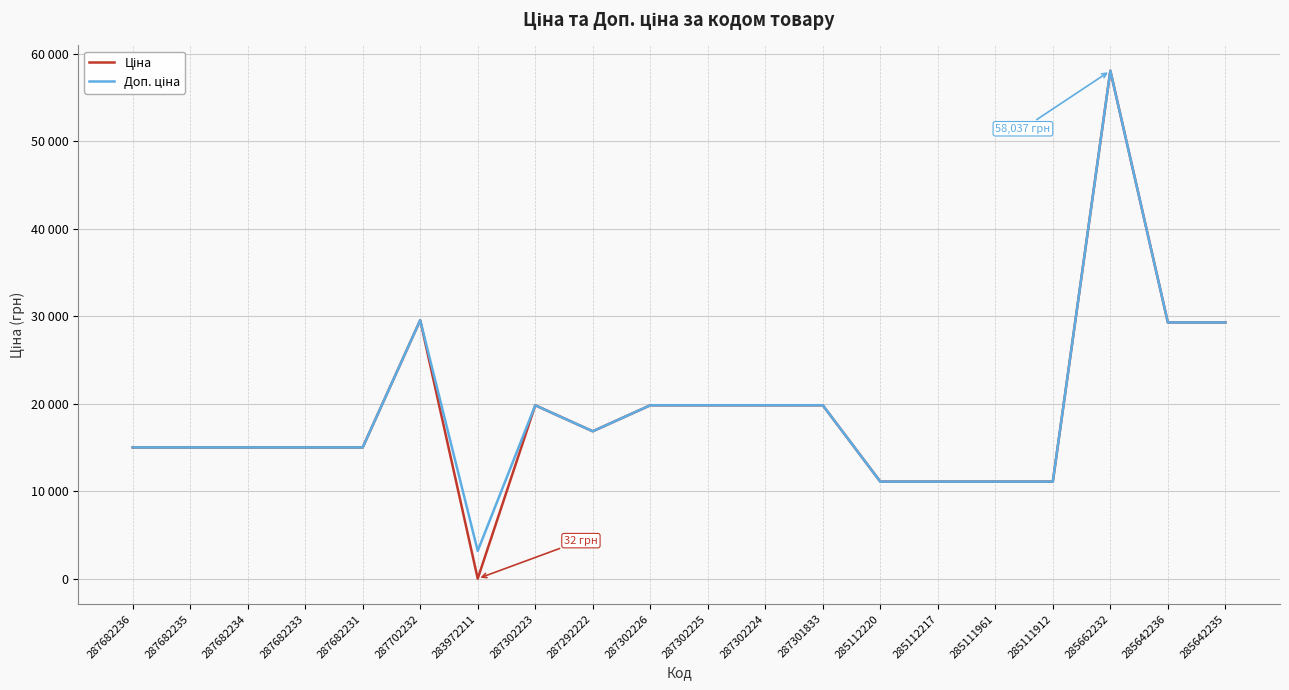

Where is the first local minimum for Ціна?

283972211